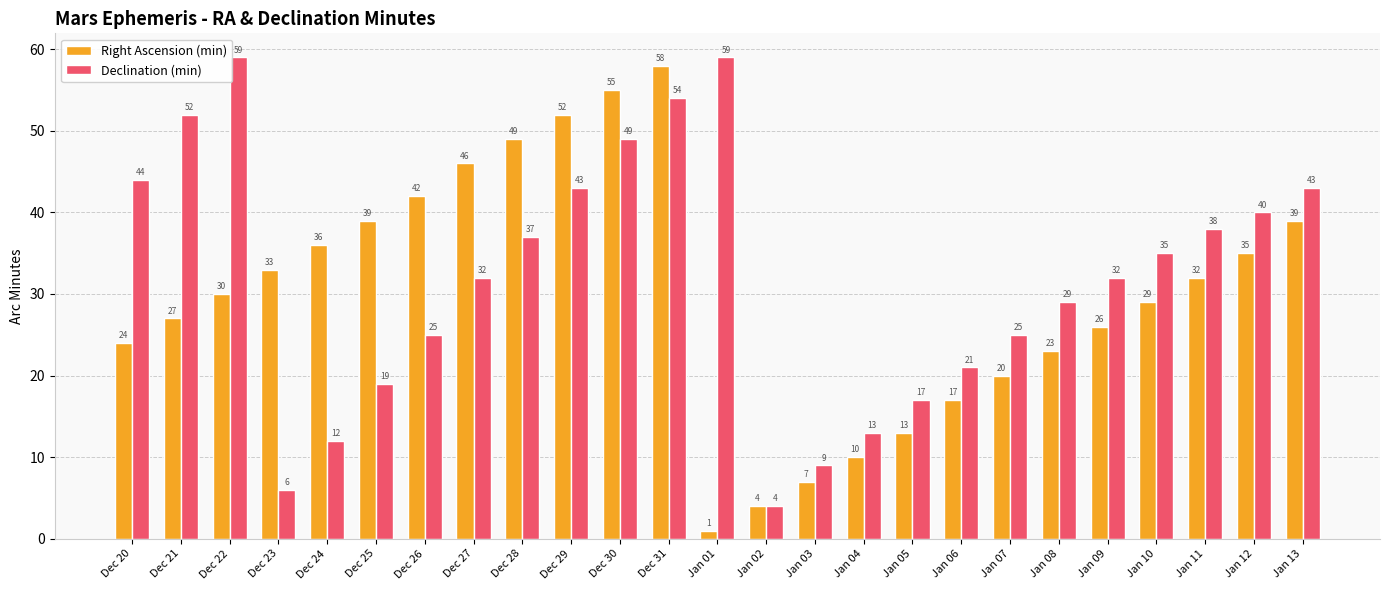

What is the difference between the Declination (min) values at Dec 30 and Dec 20?

5